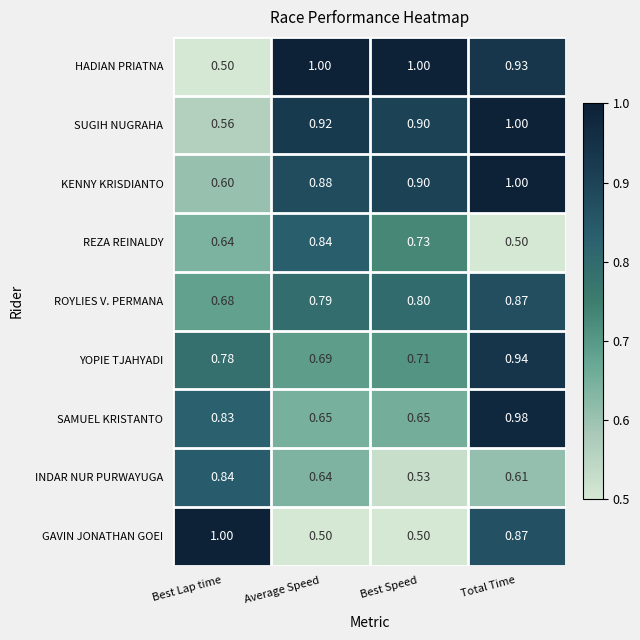

At which category is the sum across all series the highest?

Total Time